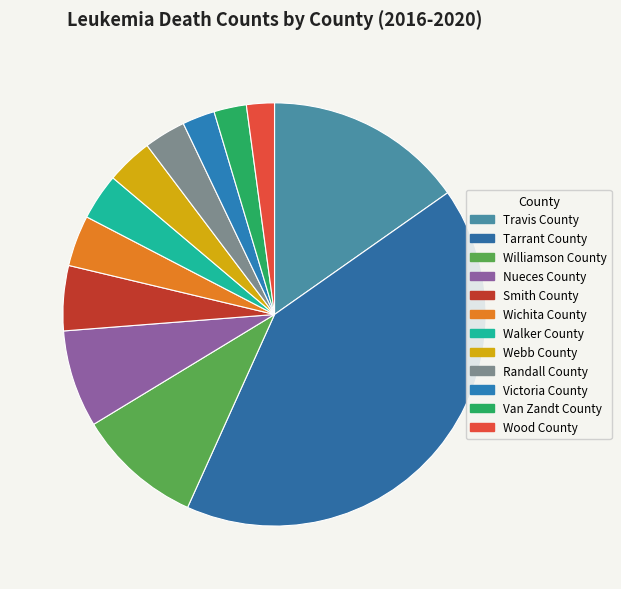

Combined, do Travis County and Webb County account for over 50%?

No